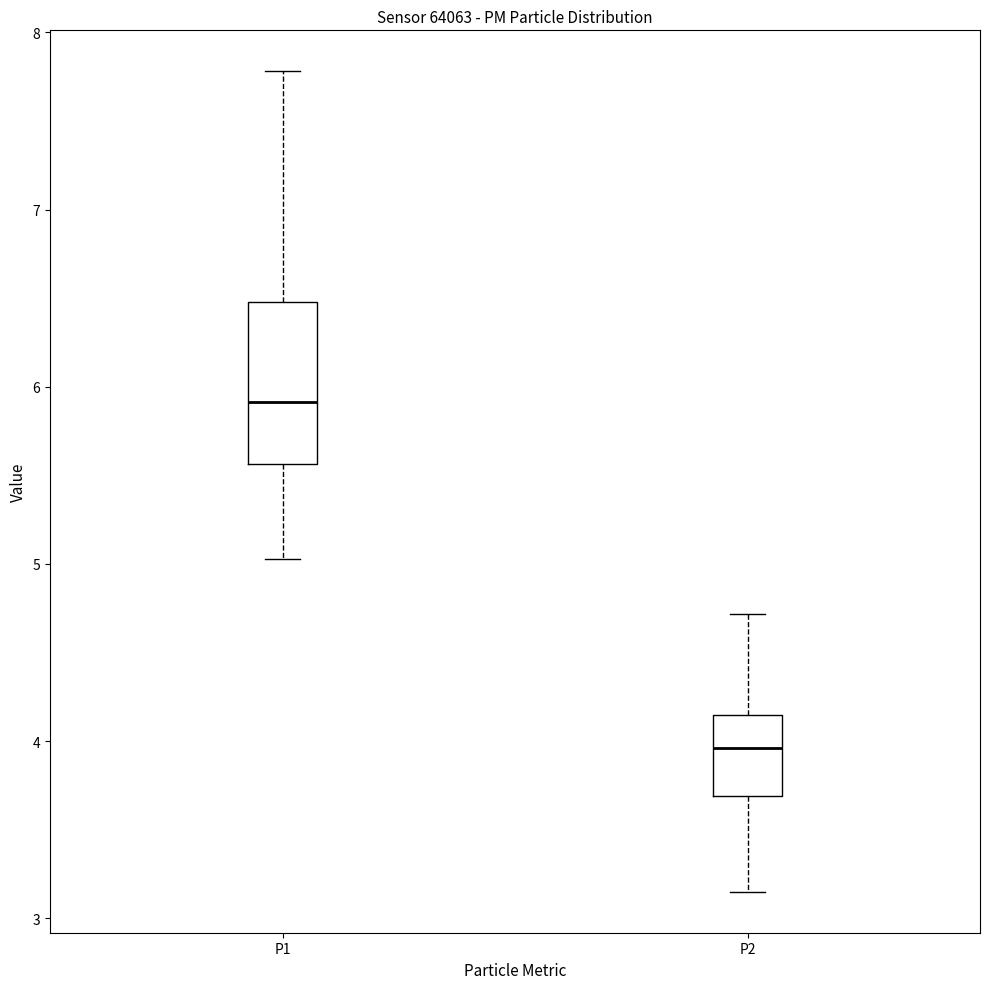

Comparing the boxes themselves (not the whiskers), which one is the tallest?

P1